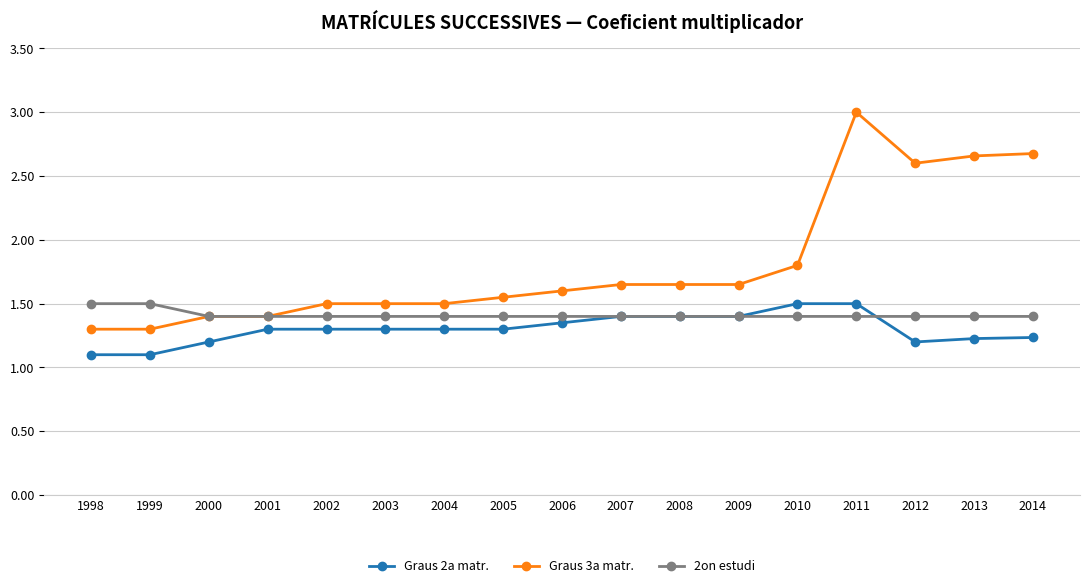

Which series has the largest range (max minus min)?

Graus 3a matr.